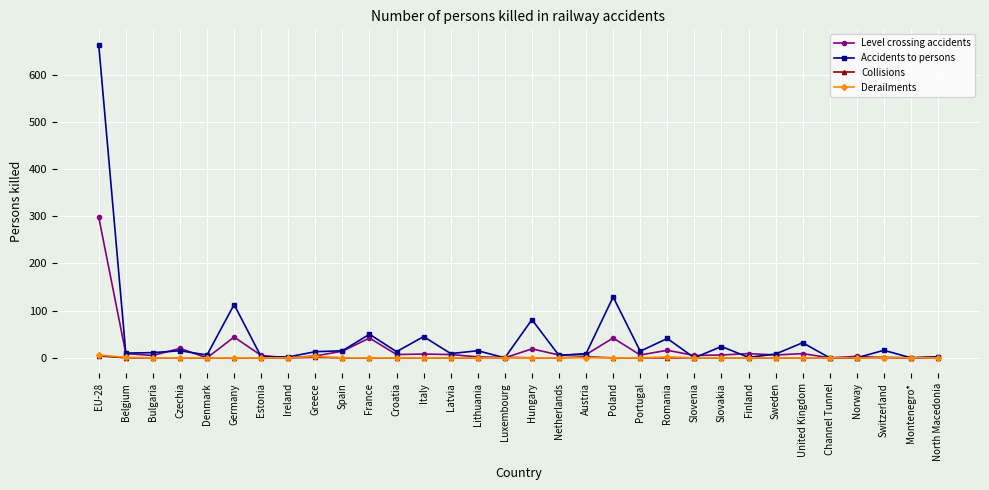

The value of Accidents to persons at Denmark is 6. True or false?

True